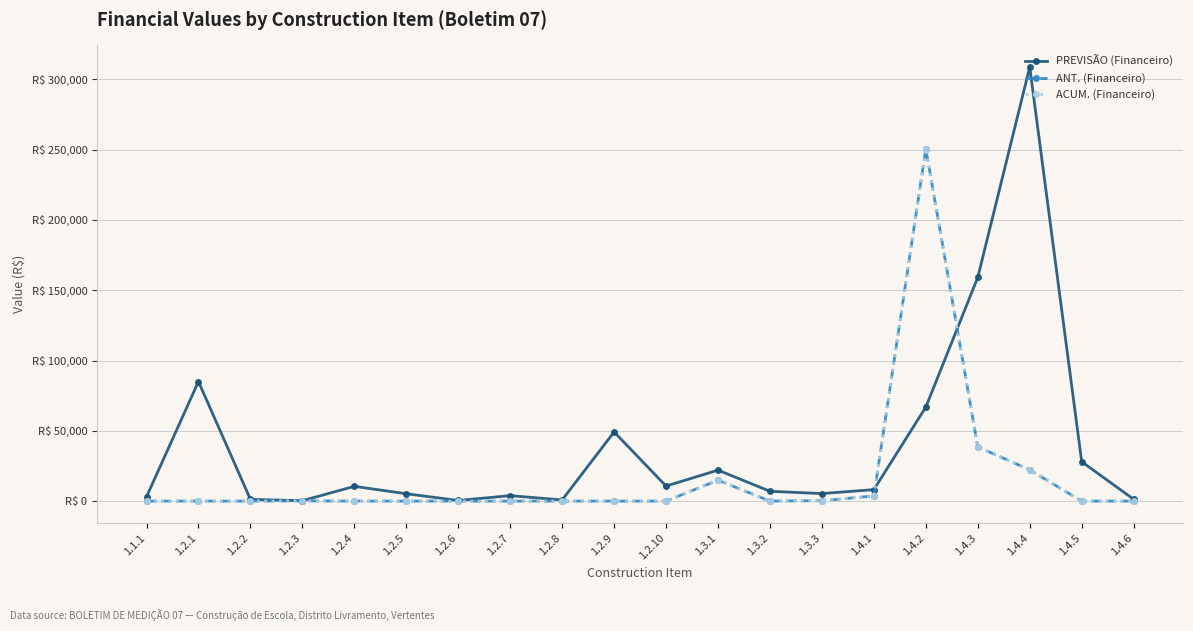

Which category has the lowest value in the PREVISÃO (Financeiro) series?

1.2.3